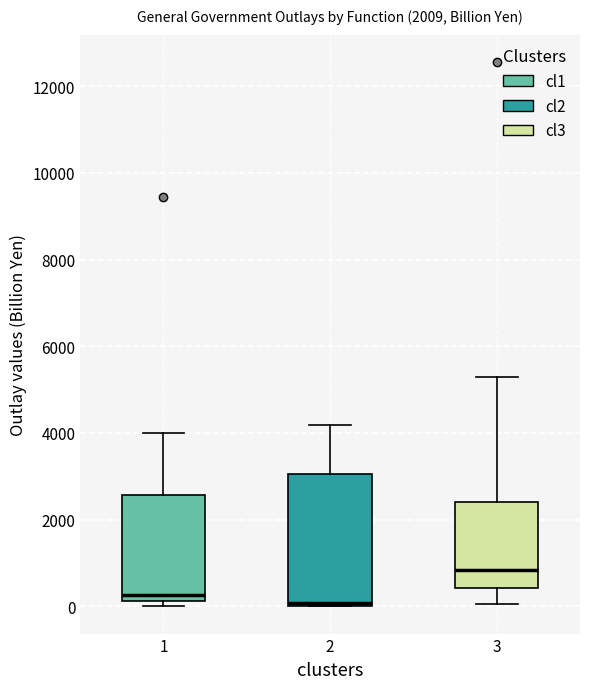

Reading left to right, read every box against the y-axis: the position of its median line, the range the box covers, and the ends of its whiskers. The values are not printed on the chart, so give them approximately, as read against the axis.

1: median 200 (just above the box's lower edge), box 200 to 2600, whiskers 0 to 4000
2: median 0 (just above the box's lower edge), box 0 to 3000, whiskers 0 to 4200
3: median 800, box 400 to 2400, whiskers 0 to 5200